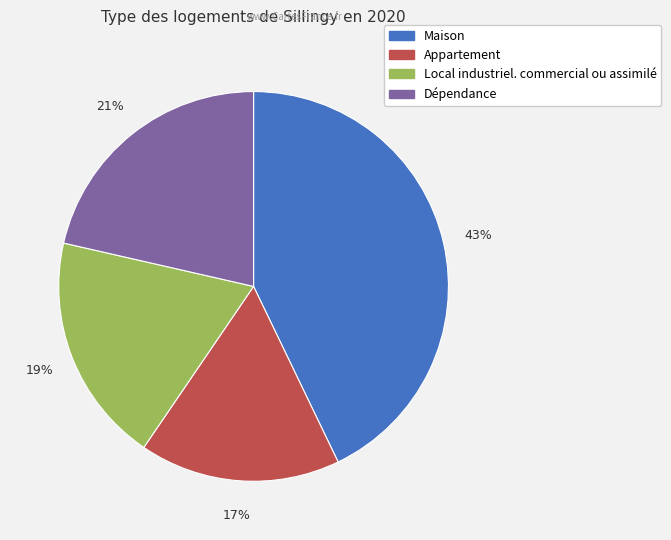

Does any single category account for the majority?

No